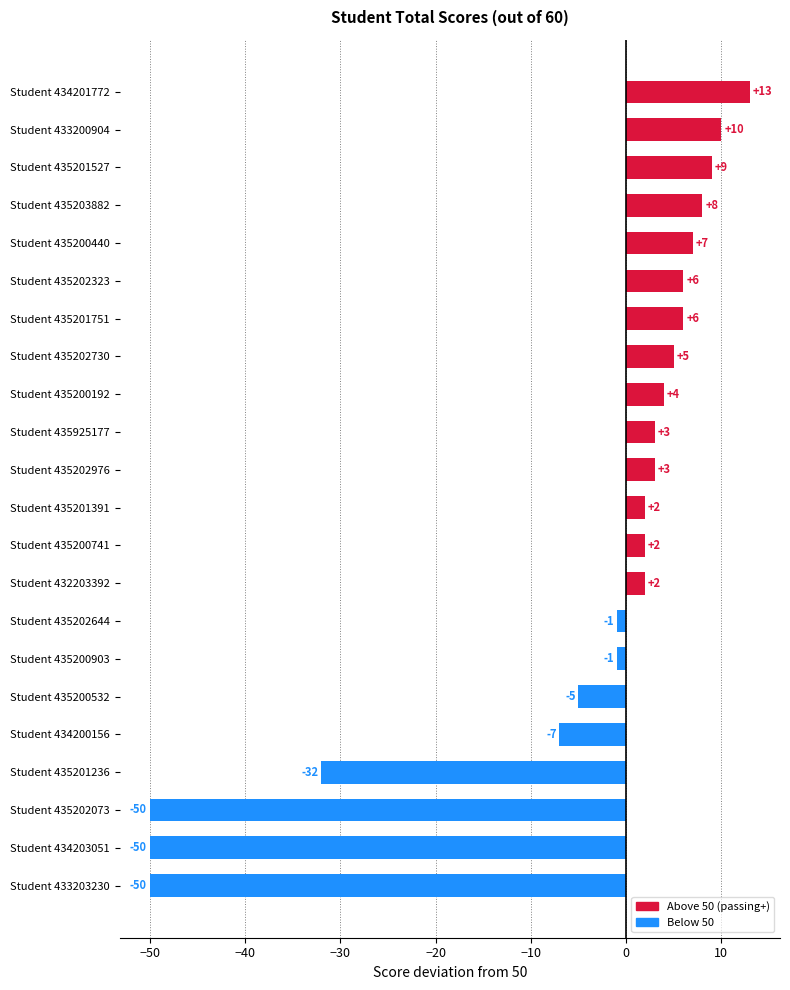

Which category has the highest value across all series?

Student 434201772